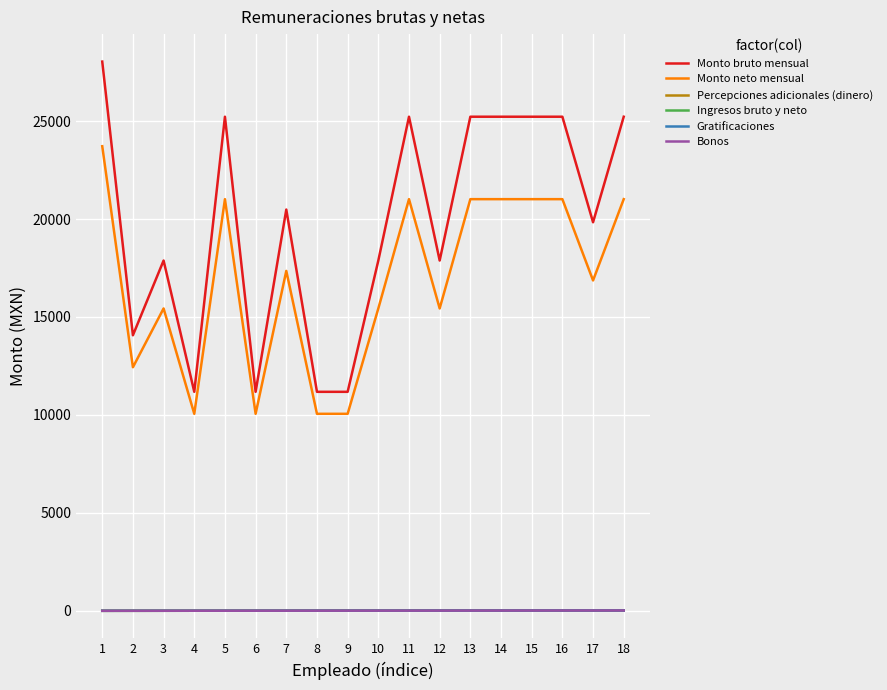

What is the minimum value shown in the chart?

1.0